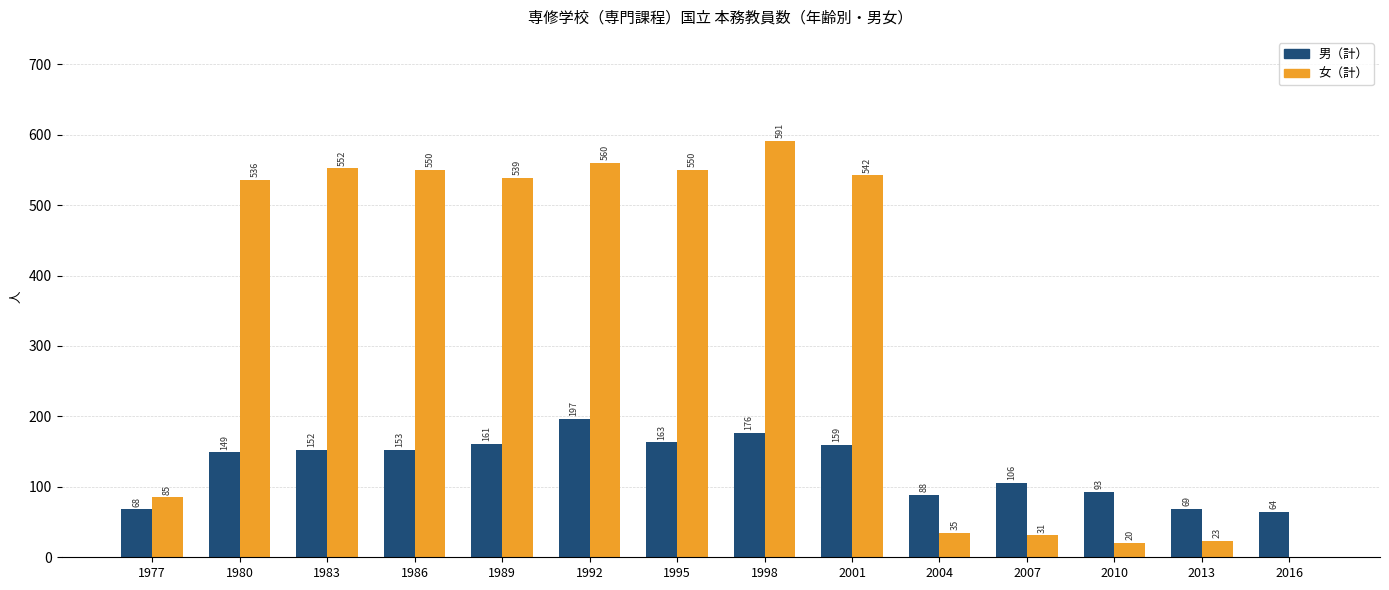

The 男（計） series shows 73 at 1998. True or false?

False